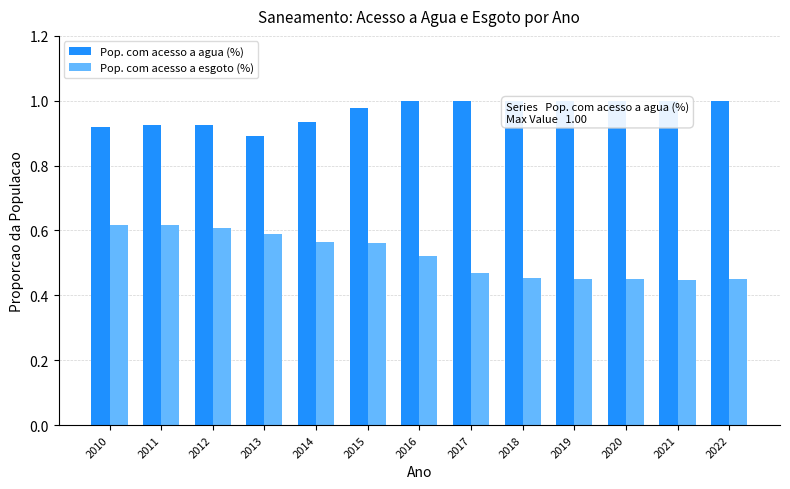

What is the difference between the second highest and second lowest values in the Pop. com acesso a esgoto (%) series?

0.2